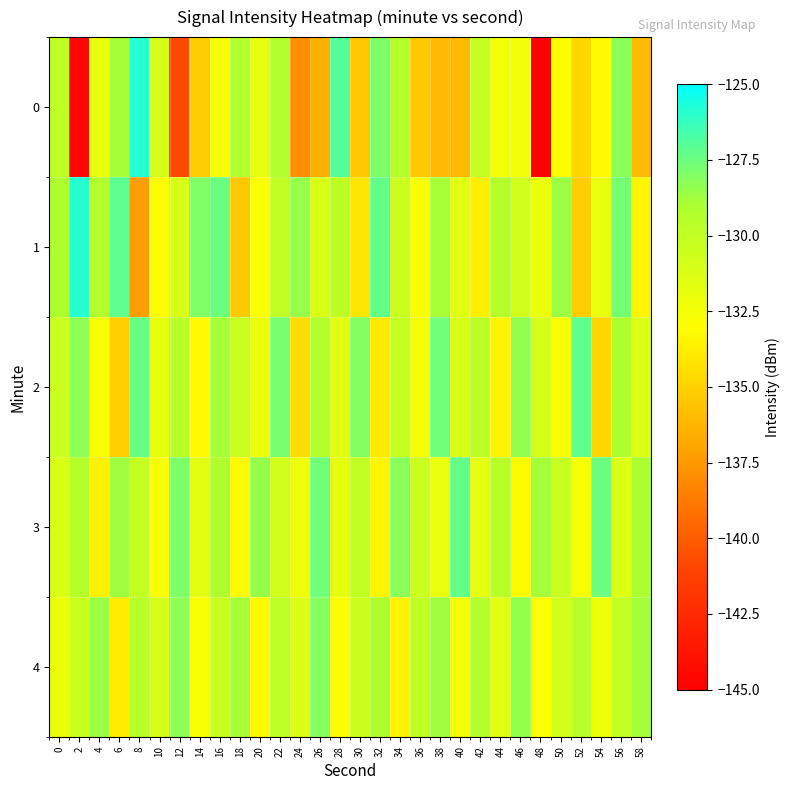

What is the total value across all series at 0?

-652.8